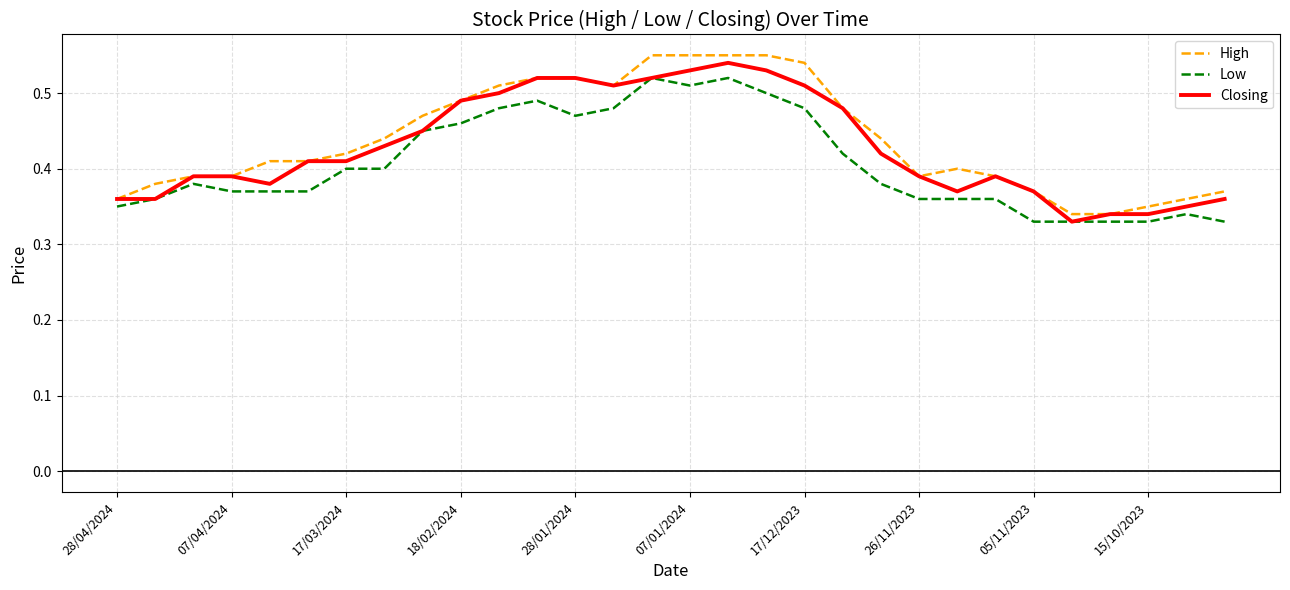

Does the chart have visible grid lines?

Yes